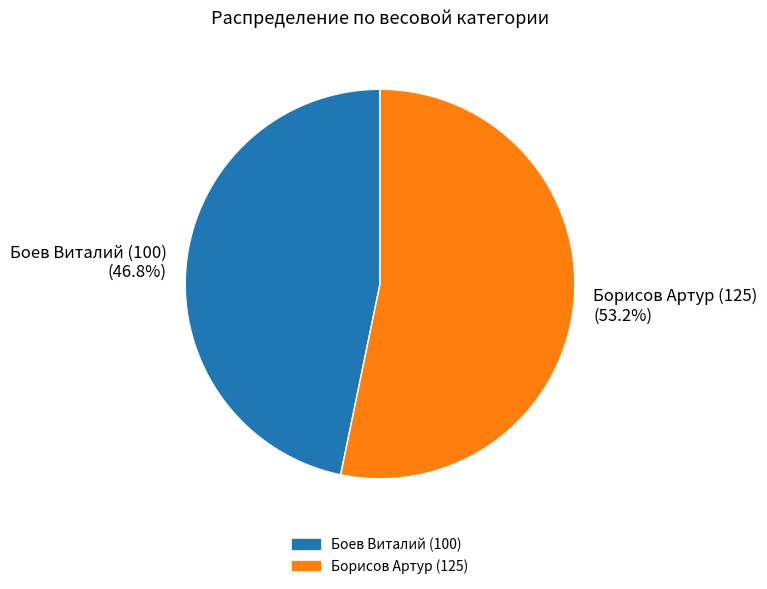

To the nearest percent, what is the difference between the largest and smallest slice percentages?

6%